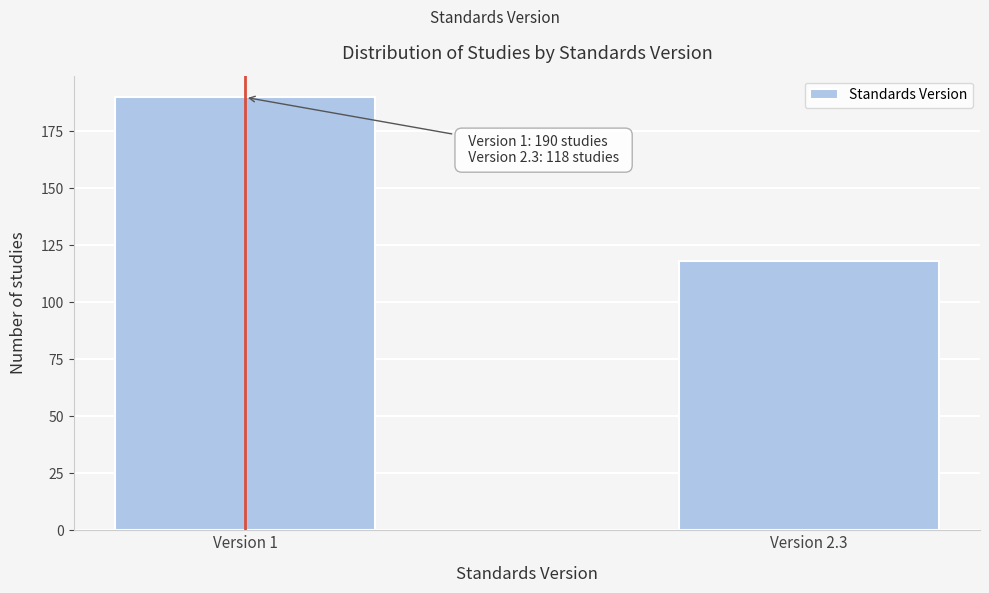

Reading left to right, transcribe all the data shown in this chart.

Version 1=190	Version 2.3=118